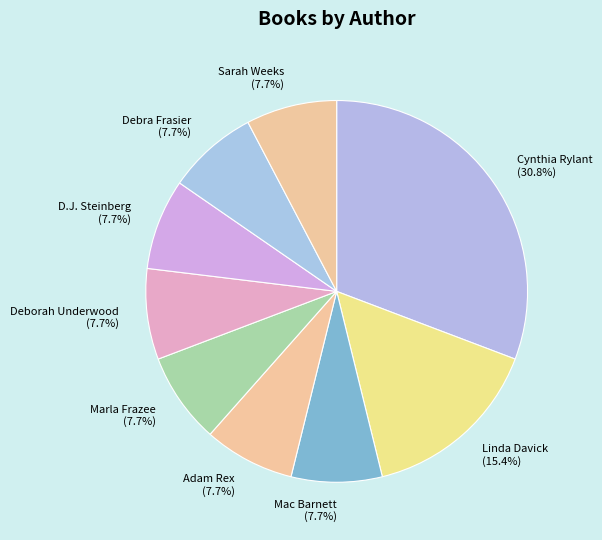

Count the number of slices in the pie.

9